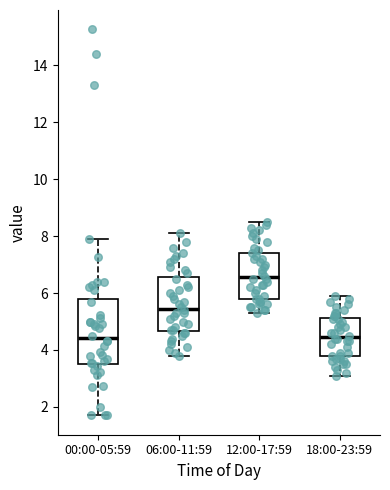

Where does the upper whisker of the box for 12:00-17:59 end on the y-axis? The values are not printed on the chart, so give them approximately, as read against the axis.

8.6